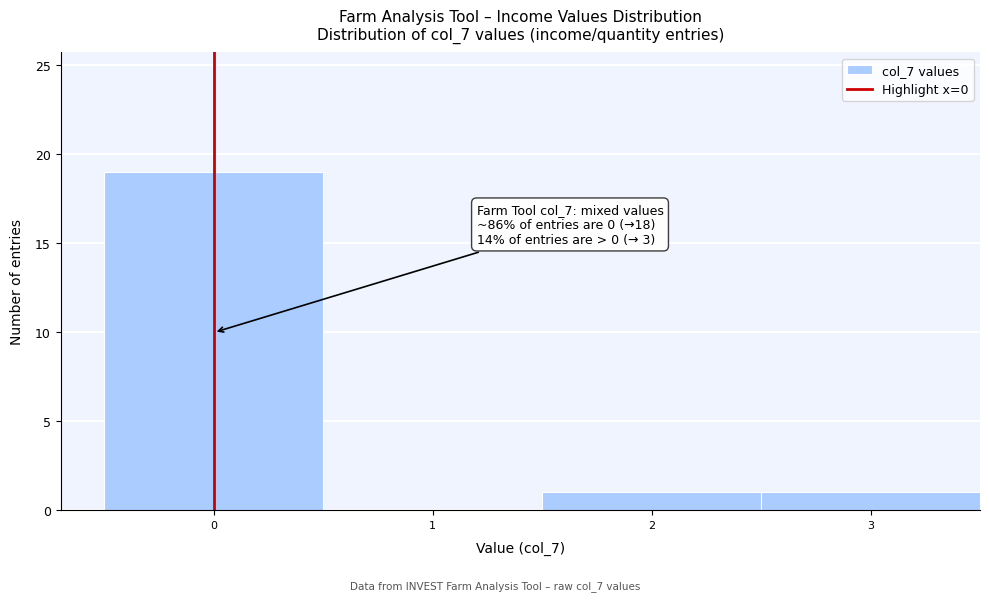

Which range on the x-axis has the tallest bar?

-0.5 to 0.5